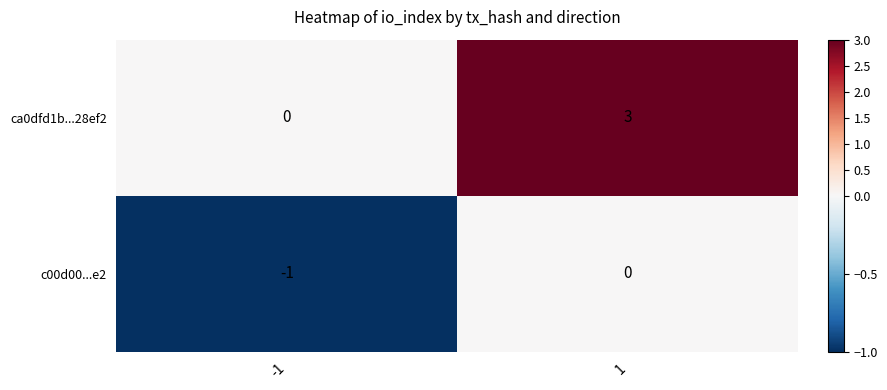

Which series has the largest total across all categories?

ca0dfd1b...28ef2